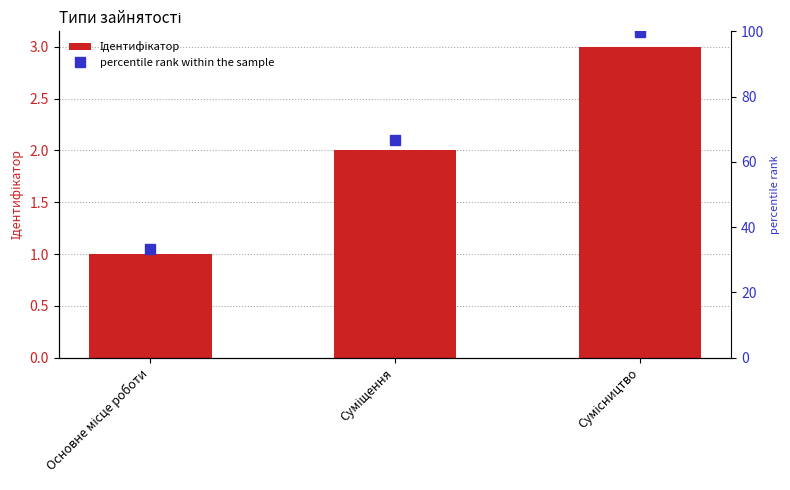

Where does the Ідентифікатор series first go above 2?

Сумісництво